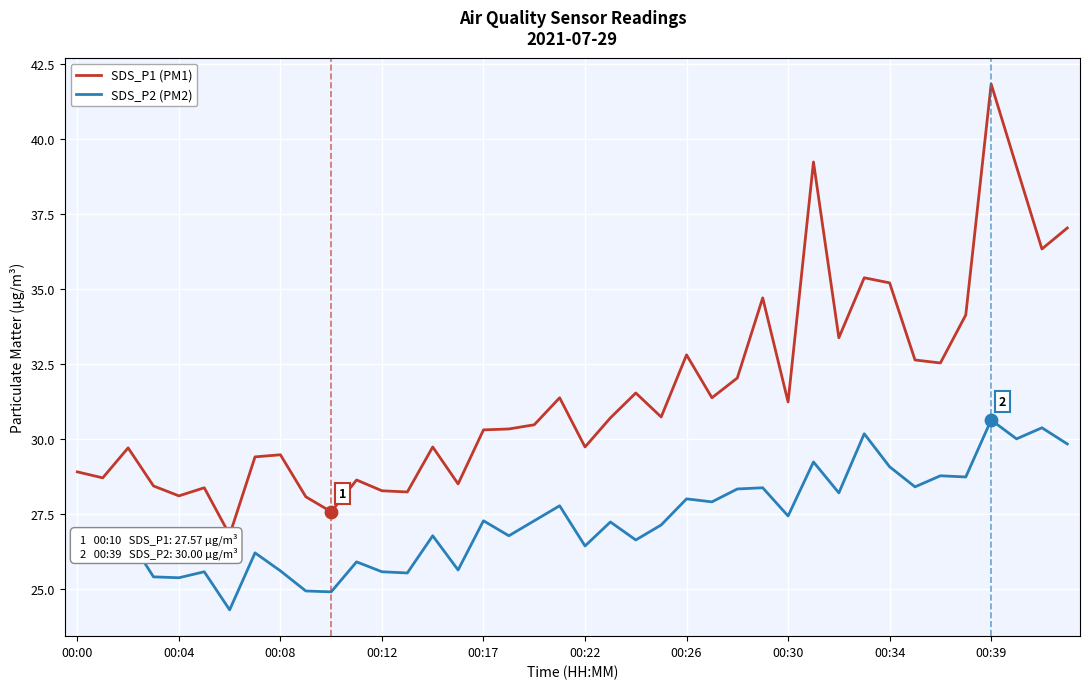

At how many categories does at least one series exceed 28?

38